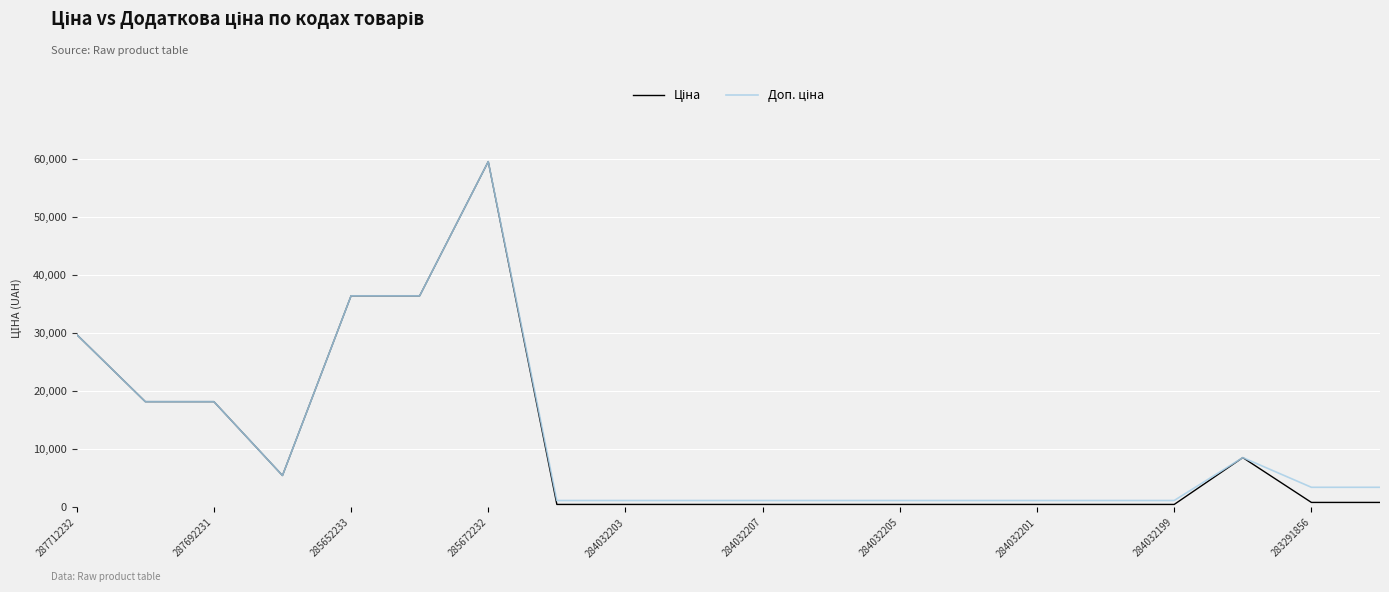

What is the maximum value shown in the chart?

59523.0